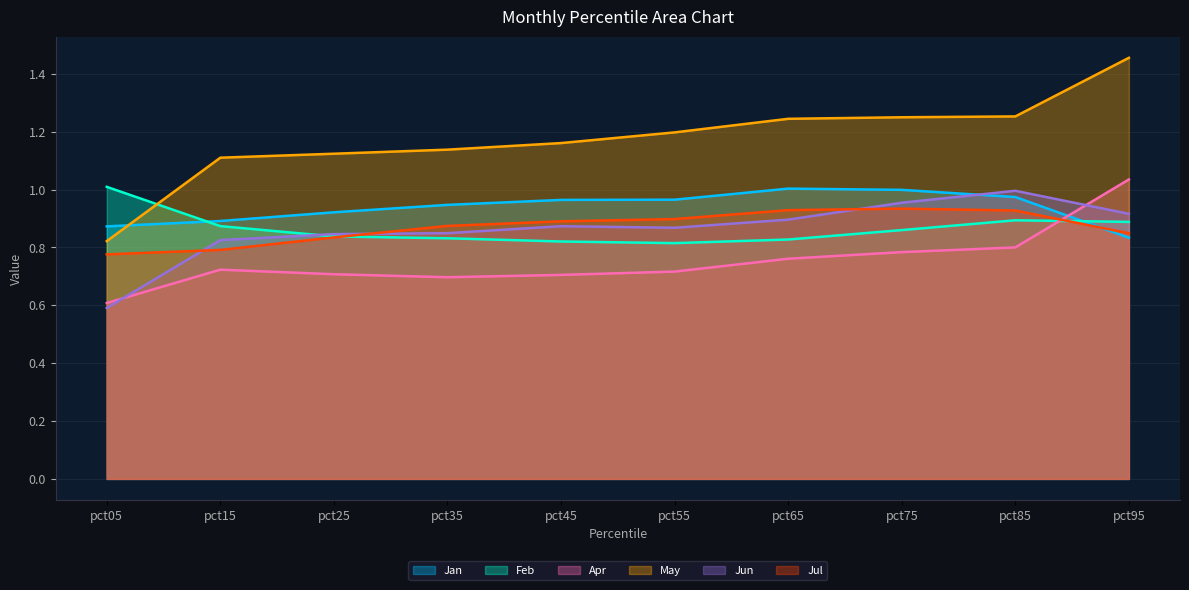

What is the difference between the highest and lowest values at pct65?

0.5